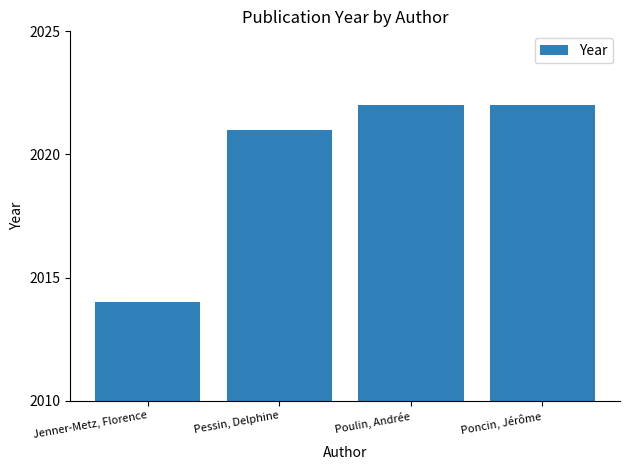

What is the label of the 1st bar from the right?

Poncin, Jérôme